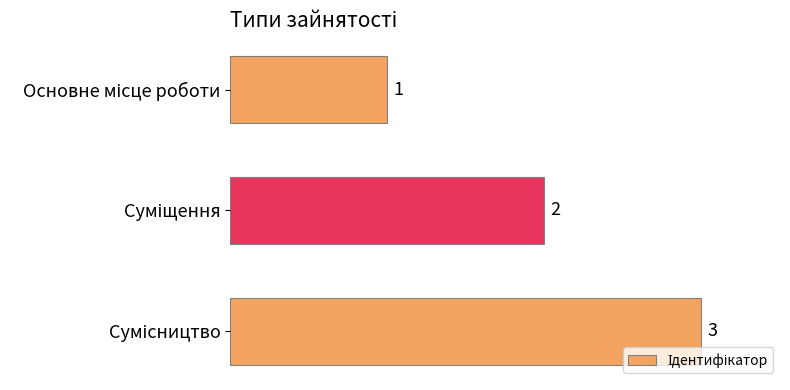

Count the values in the range 1 to 3.

3